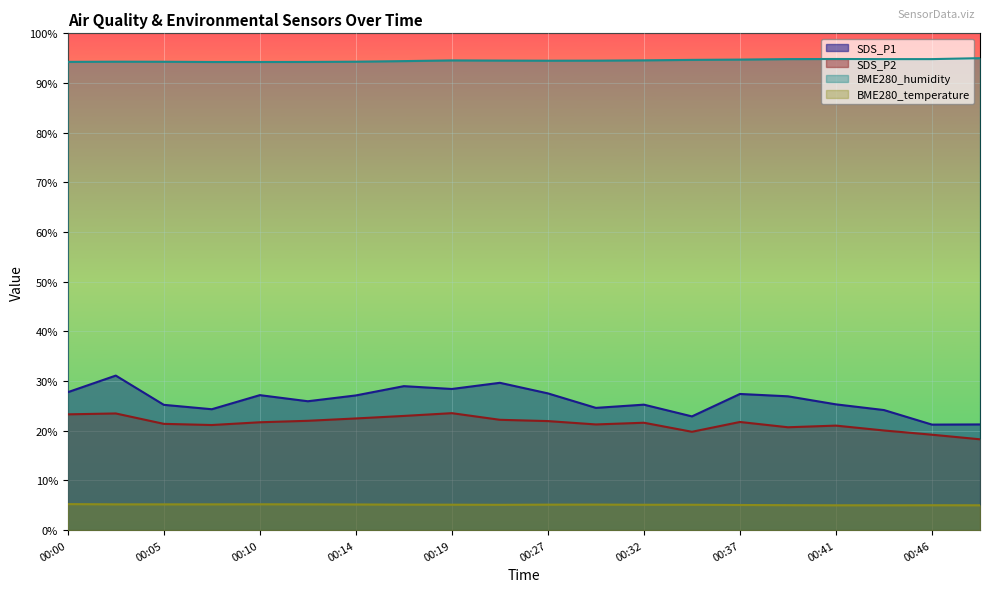

What is the sum of all SDS_P1 values?

522.3